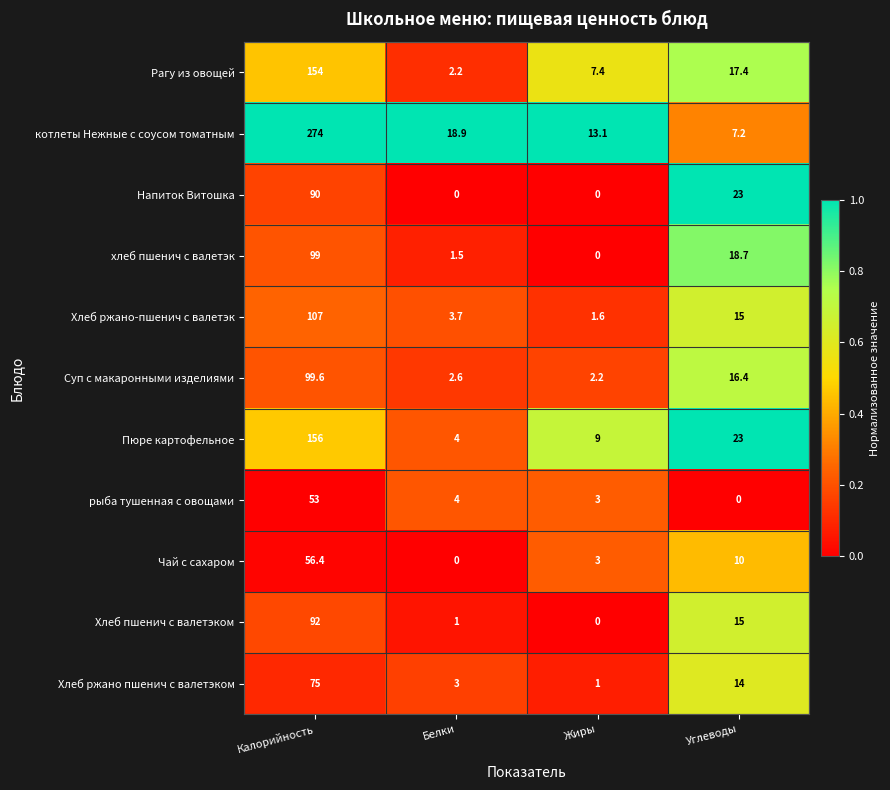

At Калорийность, list the series in order from largest to smallest.

котлеты Нежные с соусом томатным, Пюре картофельное, Рагу из овощей, Хлеб ржано-пшенич с валетэк, Суп с макаронными изделиями, хлеб пшенич с валетэк, Хлеб пшенич с валетэком, Напиток Витошка, Хлеб ржано пшенич с валетэком, Чай с сахаром, рыба тушенная с овощами